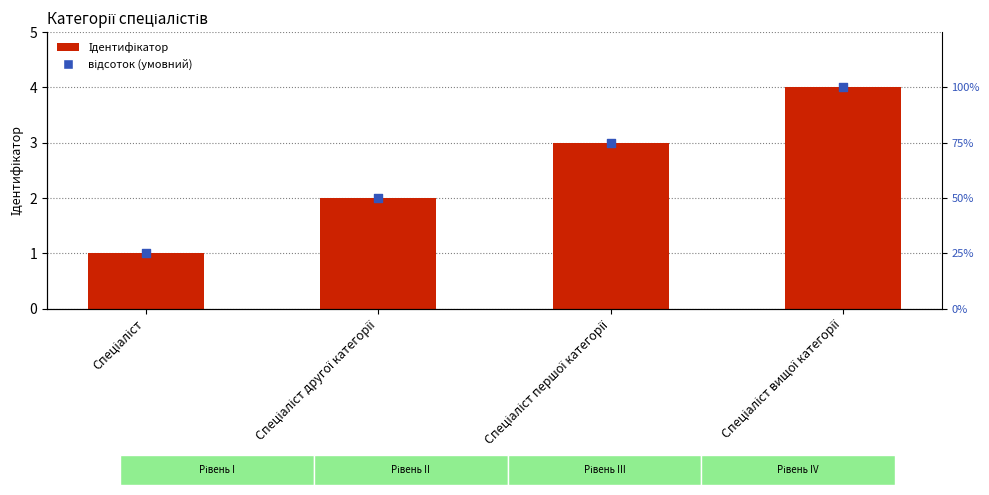

At which category is the sum across all series the highest?

Спеціаліст вищої категорії